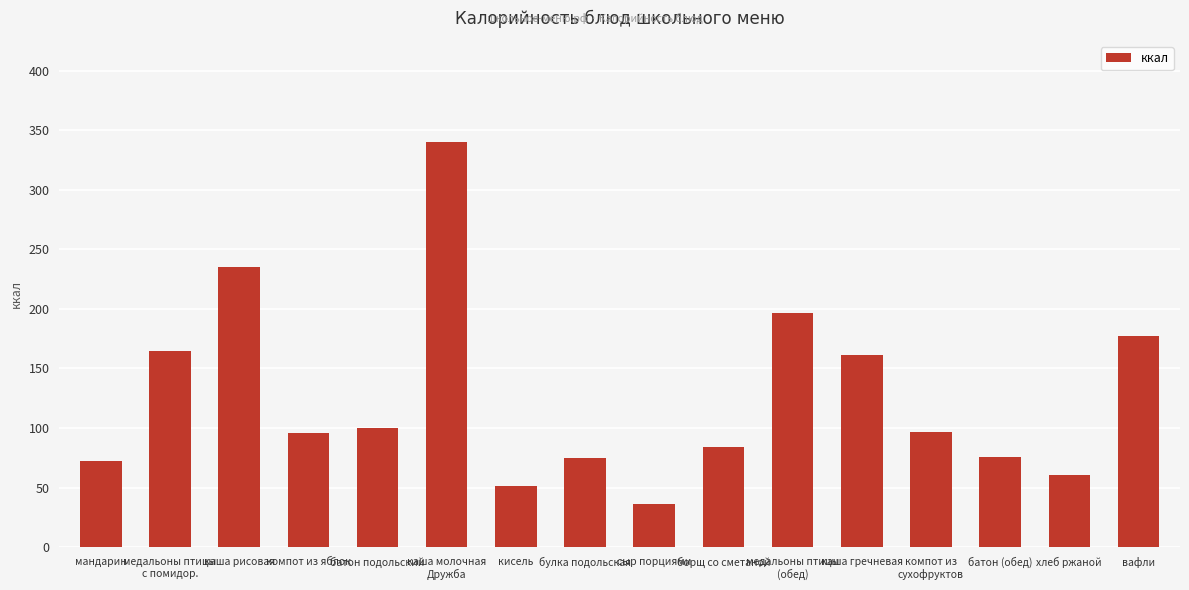

What is the greatest value displayed?

340